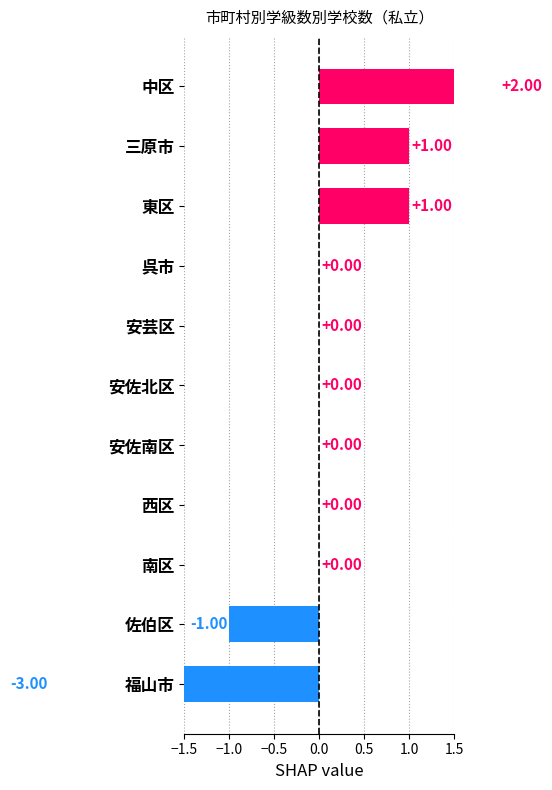

The value at 安佐北区 is 2. True or false?

False